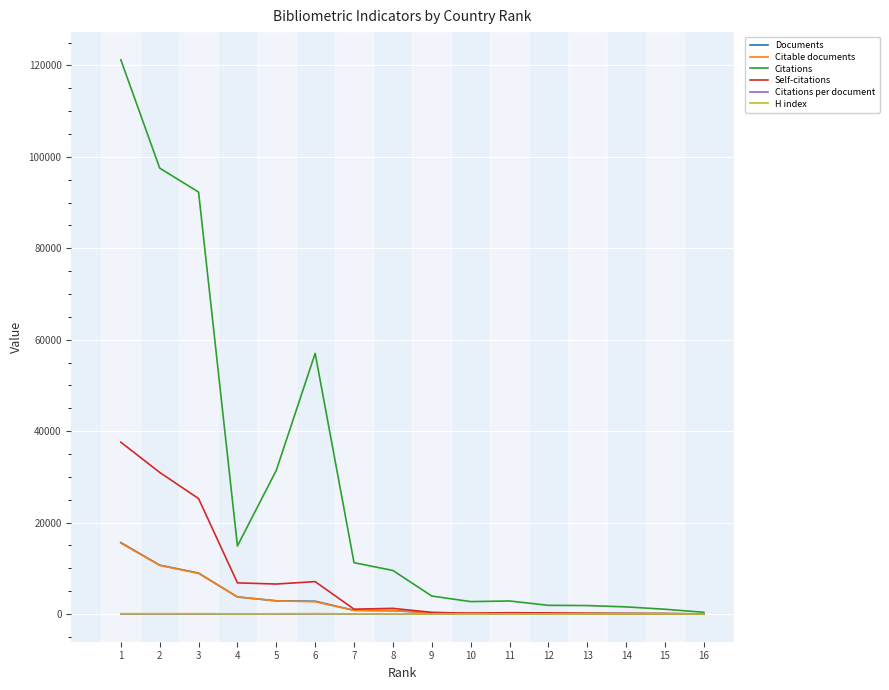

Is this an area chart (filled region under the line)?

No